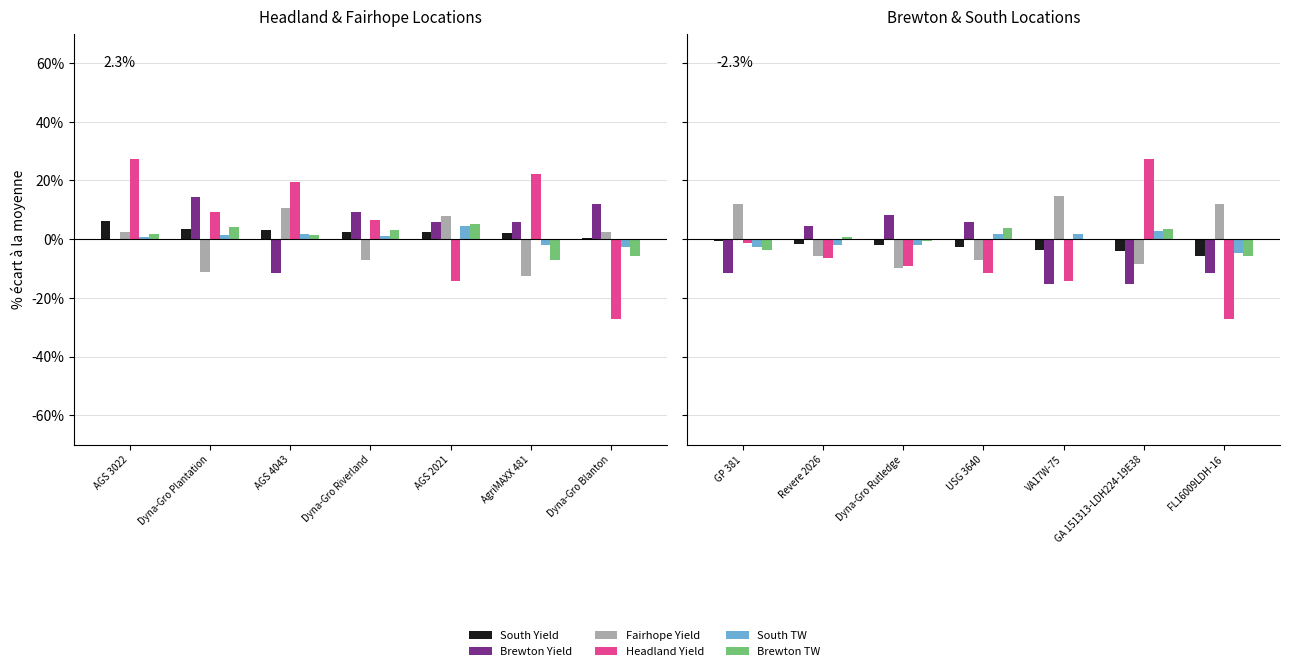

Does the chart contain stacked bars?

No